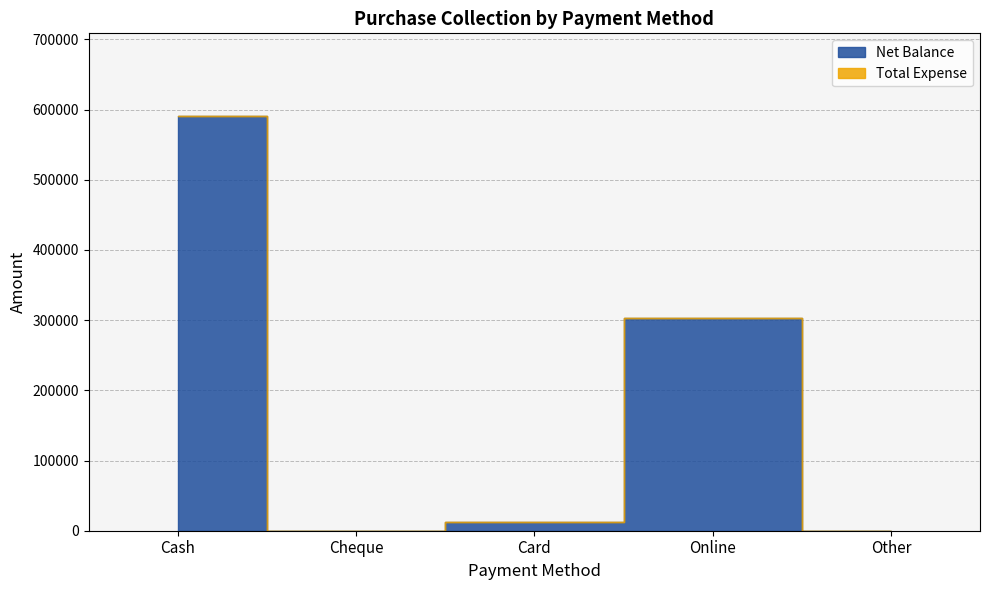

Rank the categories by Net Balance value from lowest to highest.

Cheque, Other, Card, Online, Cash